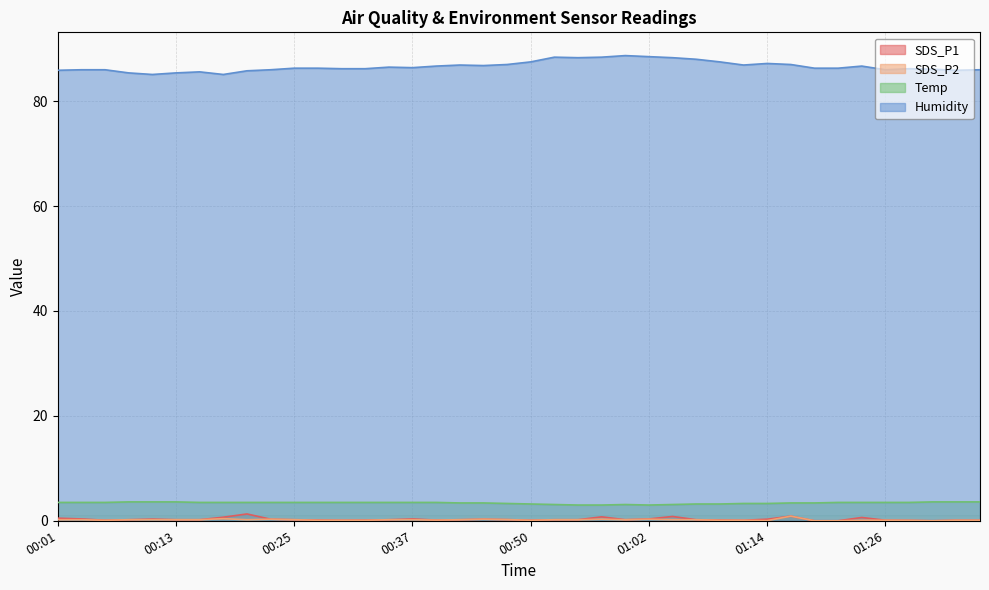

Is it true that Humidity equals 86.0 at 01:26?

True